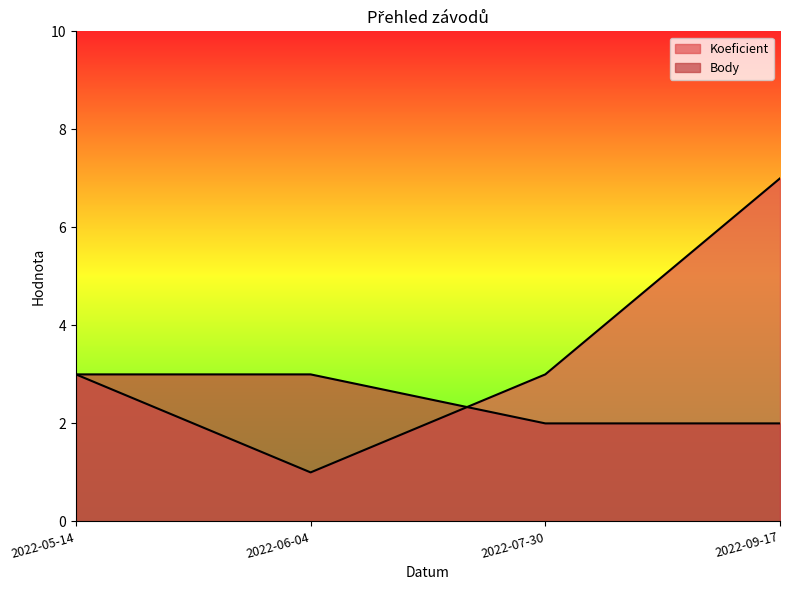

Is the value of Body at 2022-05-14 greater than the value of Koeficient at 2022-05-14?

No